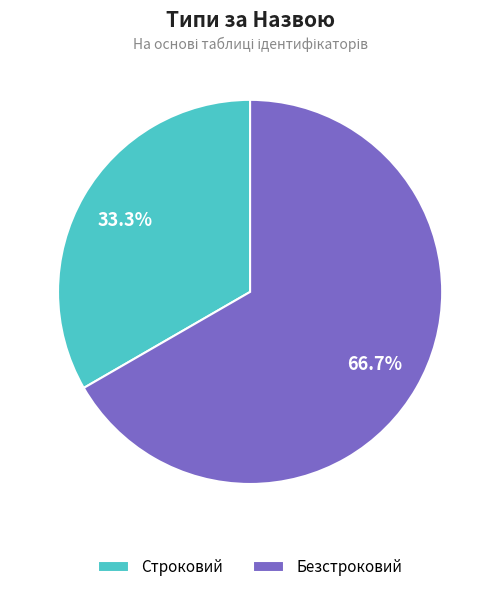

What is the majority slice?

Безстроковий